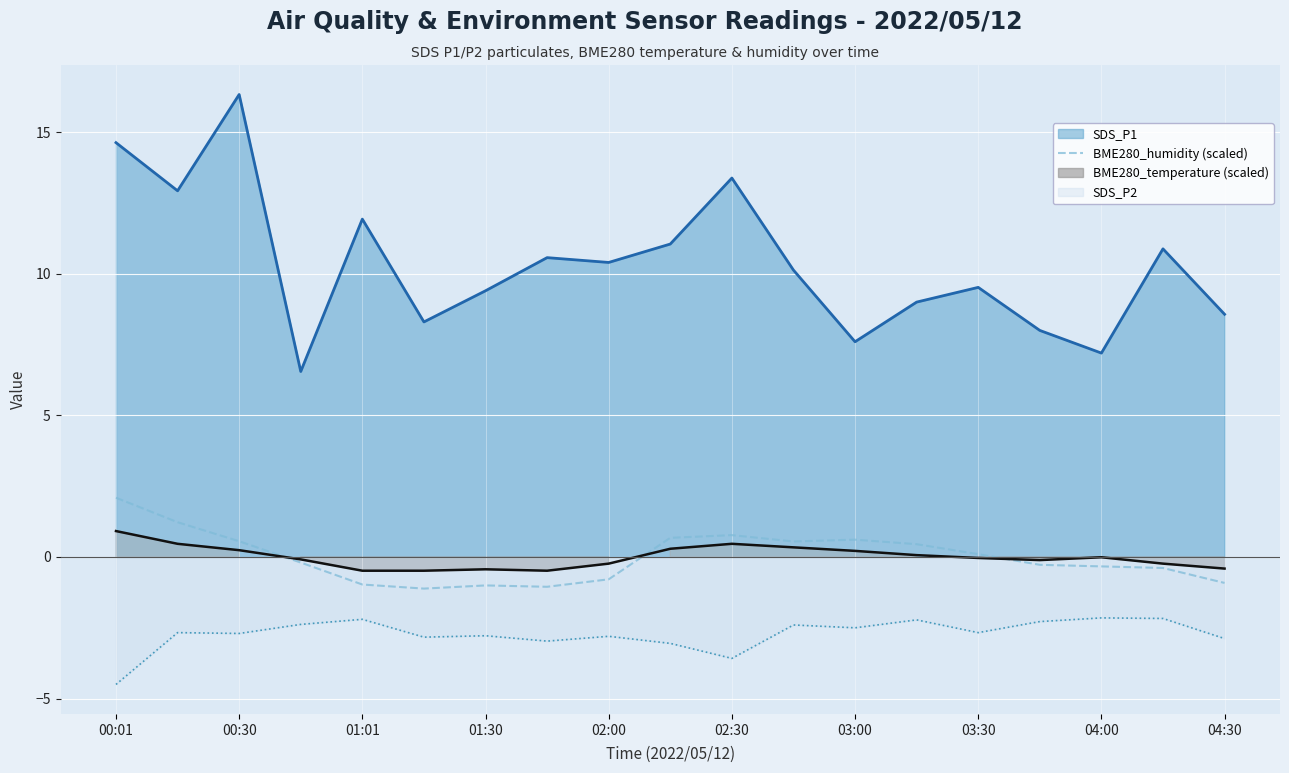

True or false: BME280_temperature (scaled) and SDS_P2 intersect in this chart.

False